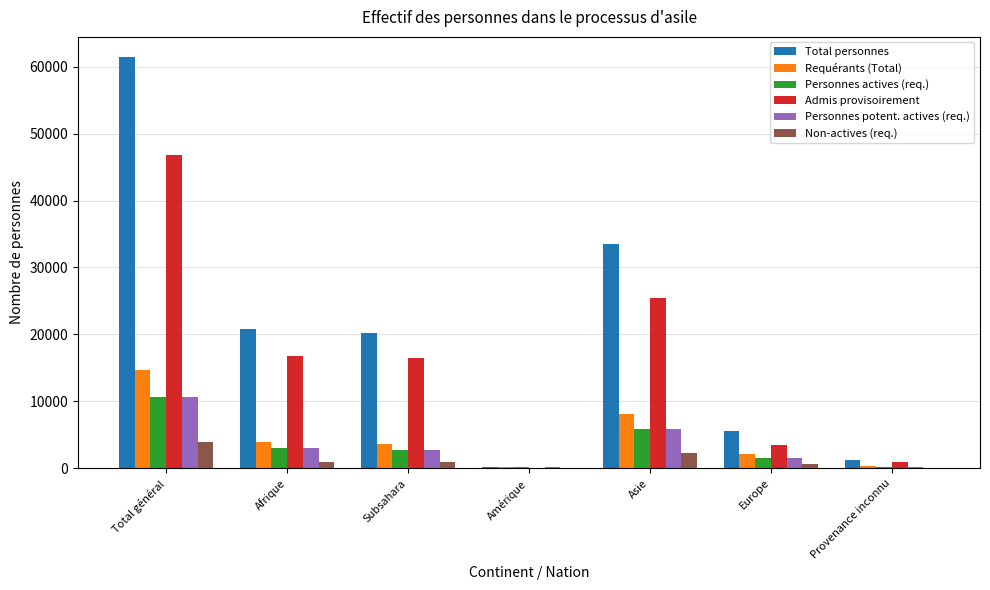

Where is Requérants (Total) nearest to the value 7383?

Asie